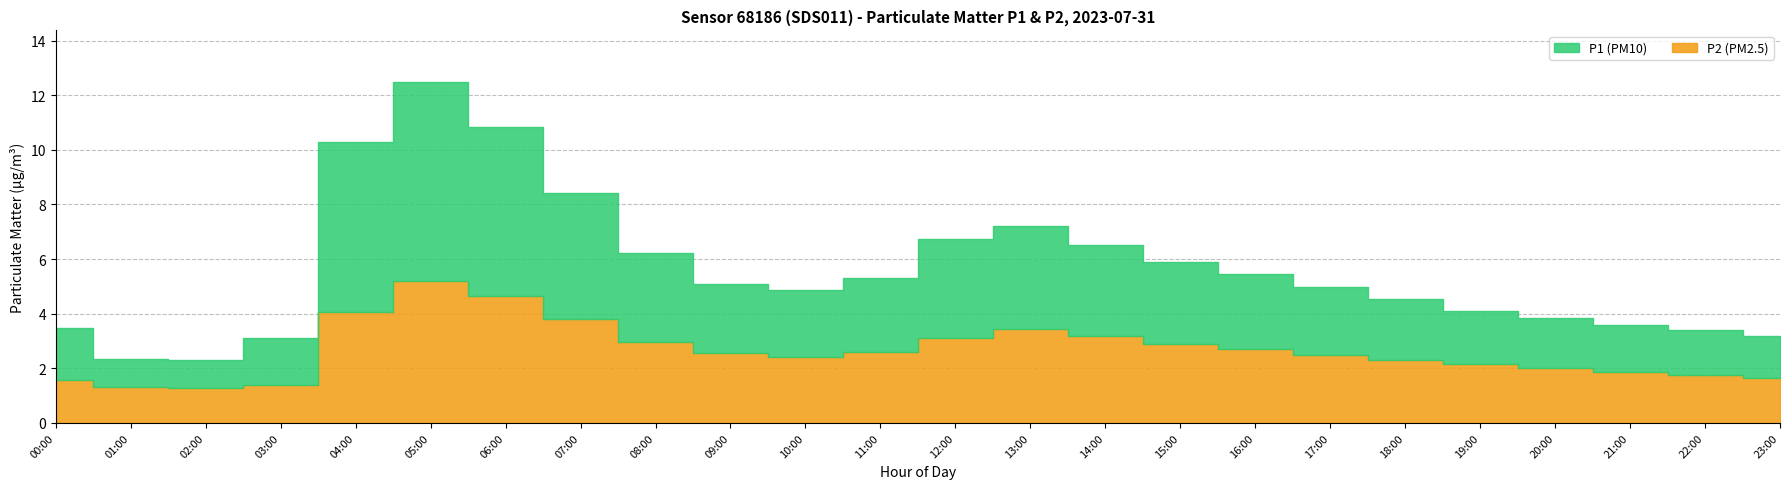

Which label corresponds to the largest value in the chart?

05:00